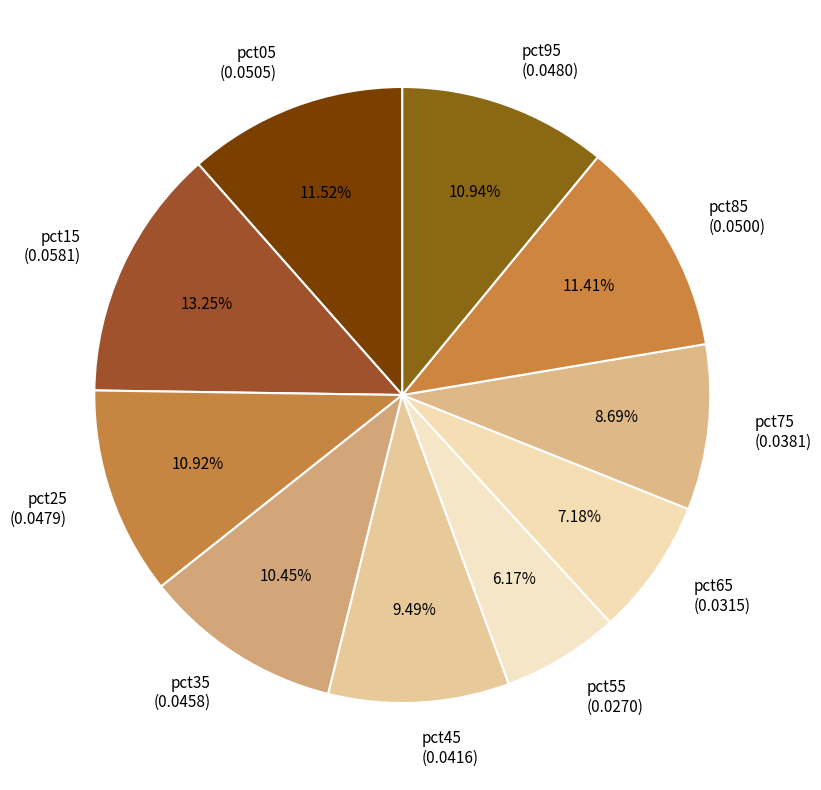

Is it true that pct45 is 9% of the pie?

True